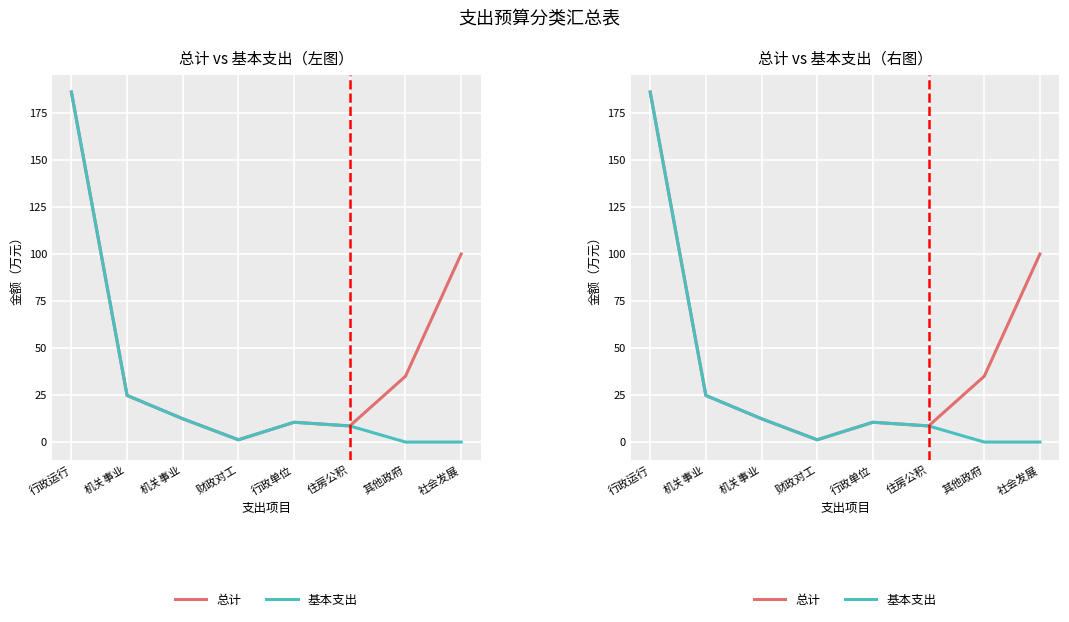

How many interior local peaks does the 基本支出 series have?

1